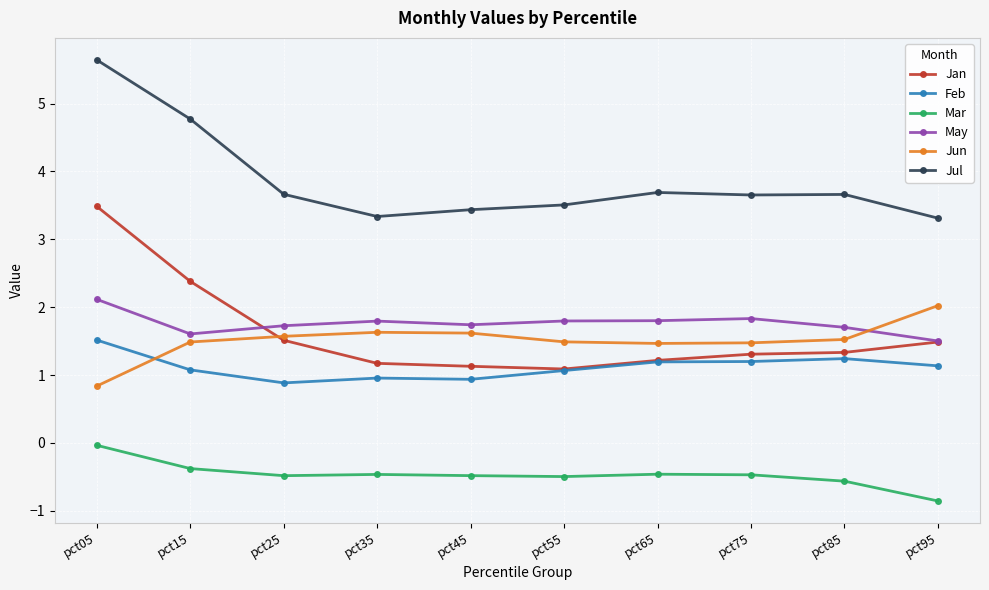

What is the spread (max minus min) of values at pct25?

4.1